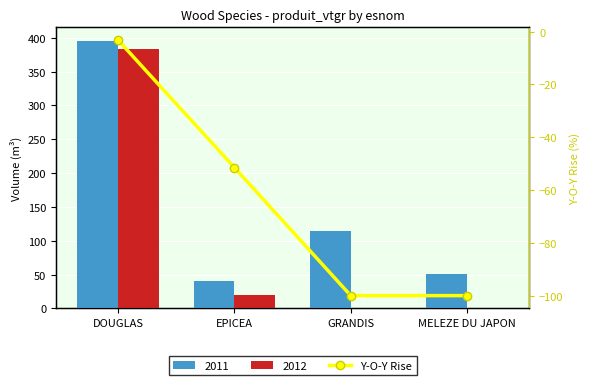

True or false: the data shows -56.5 at GRANDIS.

False